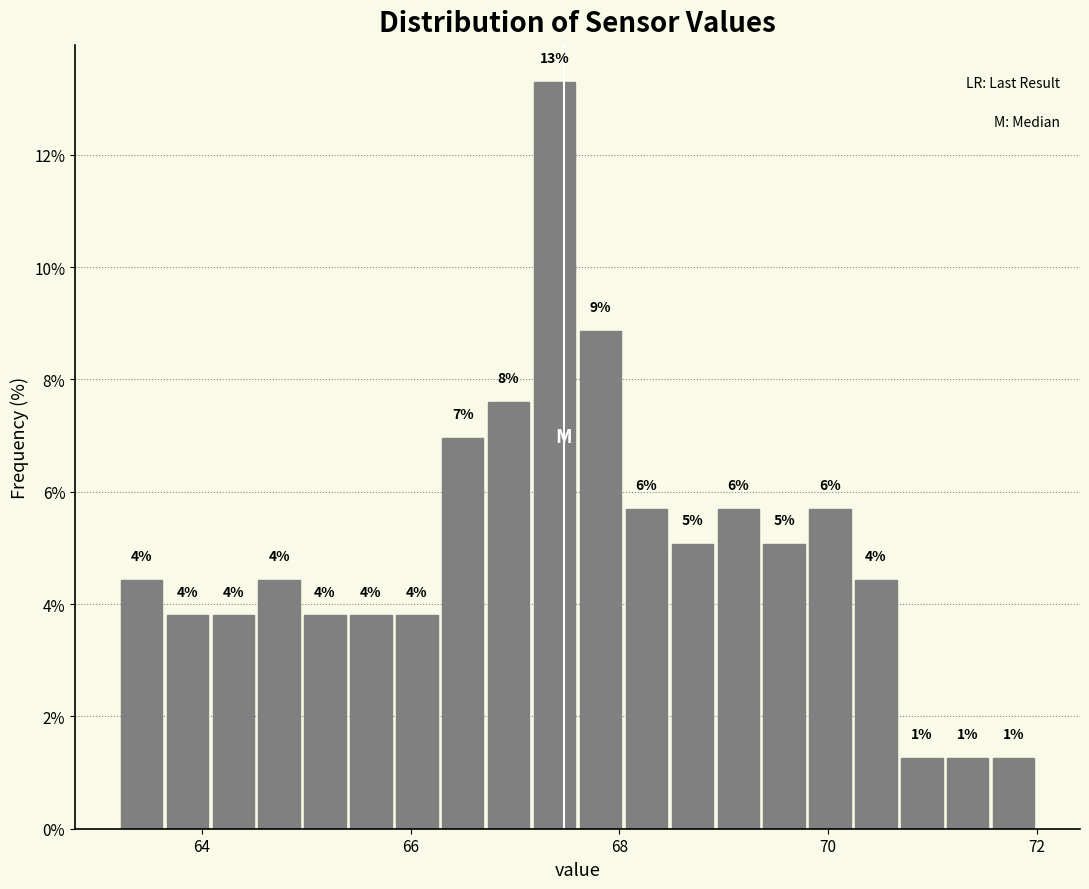

Around what value on the x-axis is the tallest bar? Give the approximate position of its centre, as read against the axis.

67.4